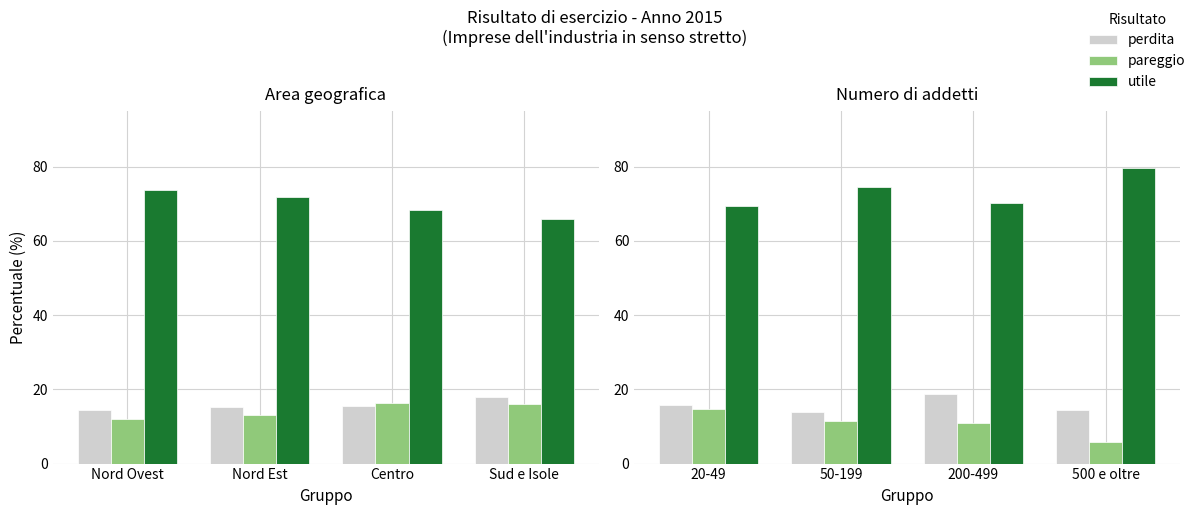

At how many categories does at least one series exceed 61?

4